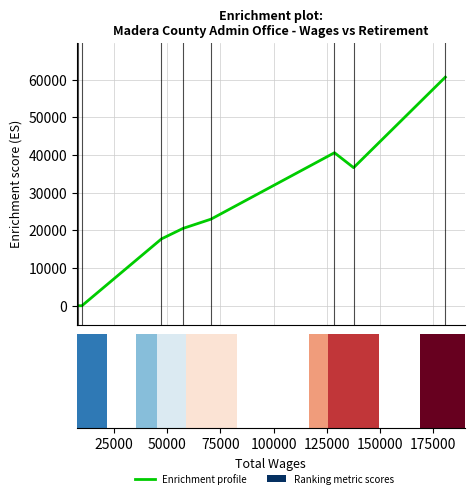

What is the difference between the maximum and second lowest values?

60684